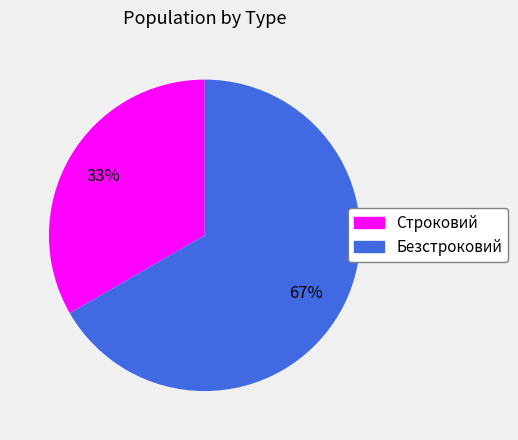

Does any single category account for the majority?

Yes